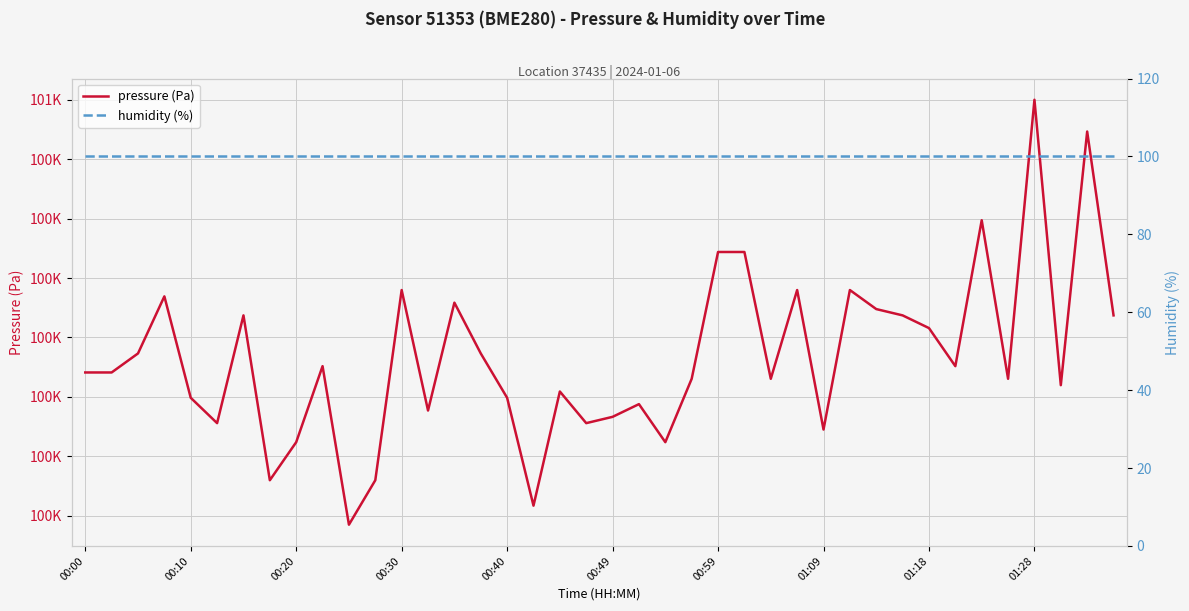

What is the average value of the humidity (%) series?

100.0